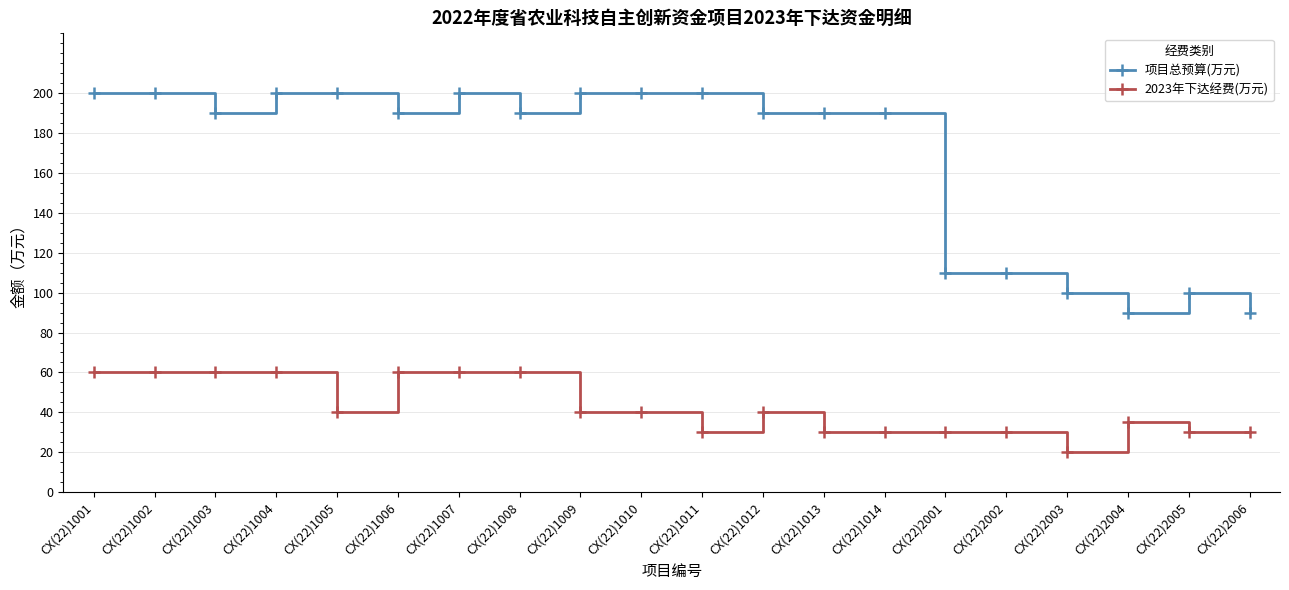

What is the smallest value displayed?

20